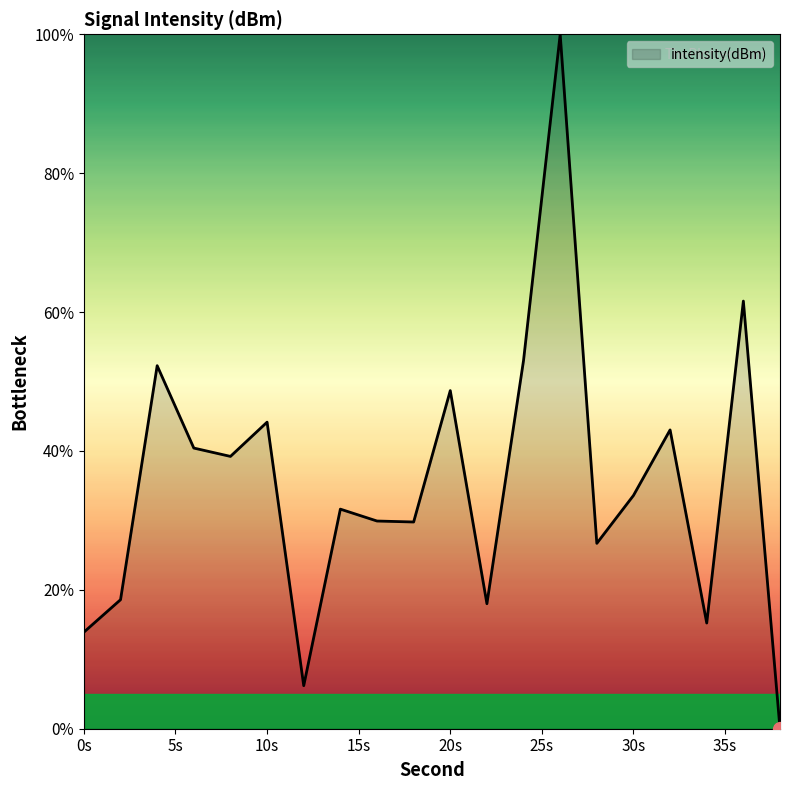

What is the maximum value shown in the chart?

100.0